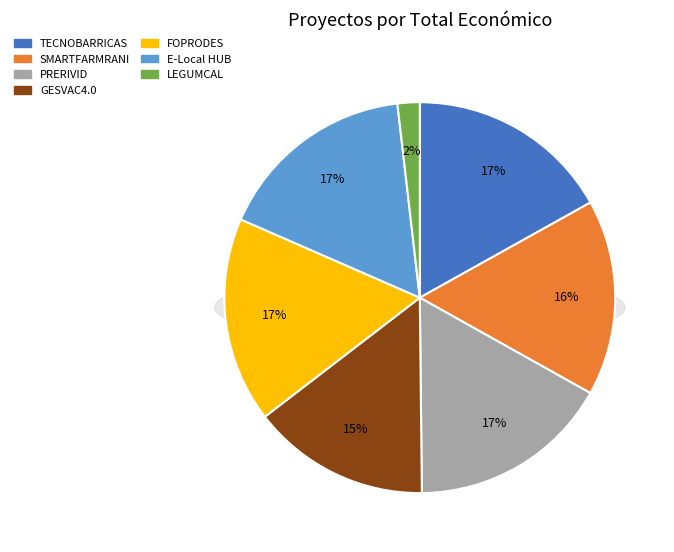

How many slices are in this pie chart?

7